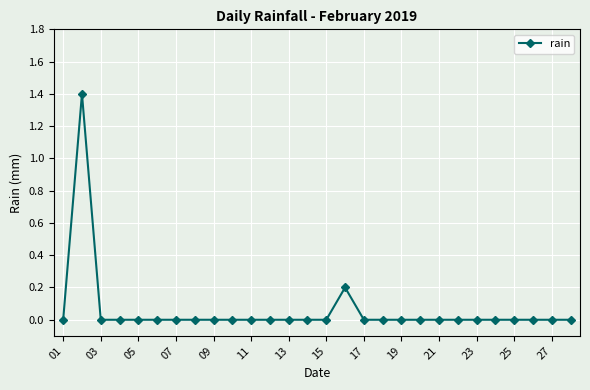

Reading left to right, extract all data points from this chart.

0.0	1.4	0.0	0.0	0.0	0.0	0.0	0.0	0.0	0.0	0.0	0.0	0.0	0.0	0.0	0.2	0.0	0.0	0.0	0.0	0.0	0.0	0.0	0.0	0.0	0.0	0.0	0.0